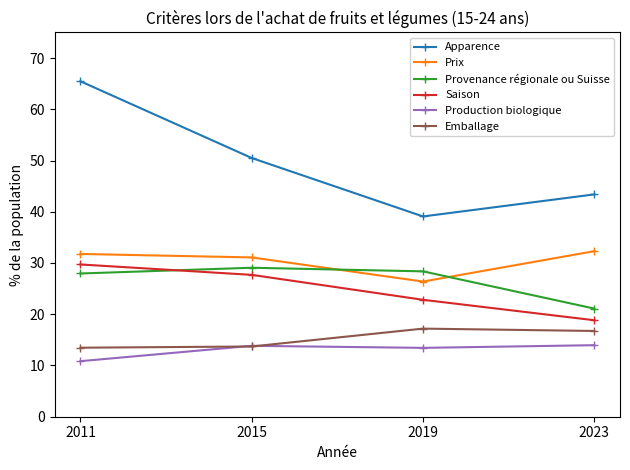

Between 2011 and 2015, which series saw the biggest shift?

Apparence